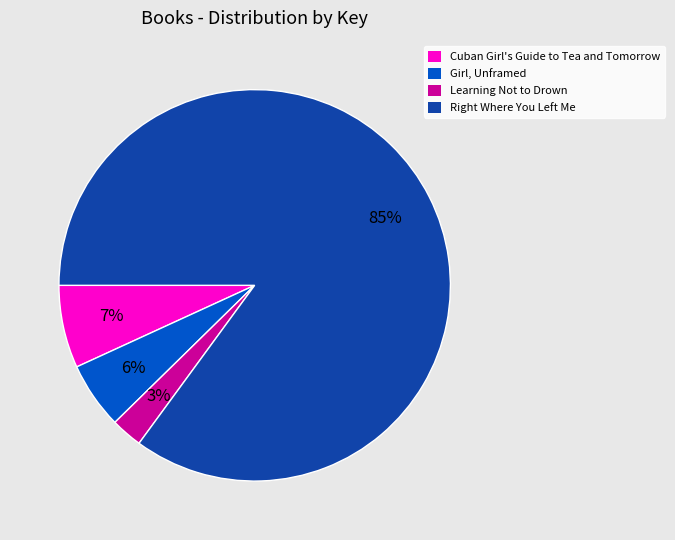

How many slices are in this pie chart?

4